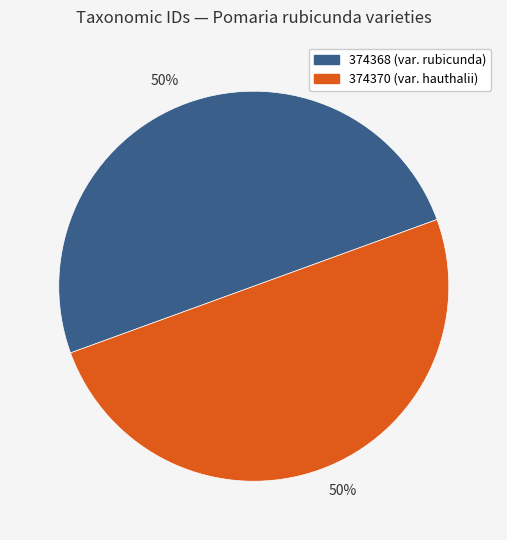

To the nearest percent, what is the average slice percentage?

50%